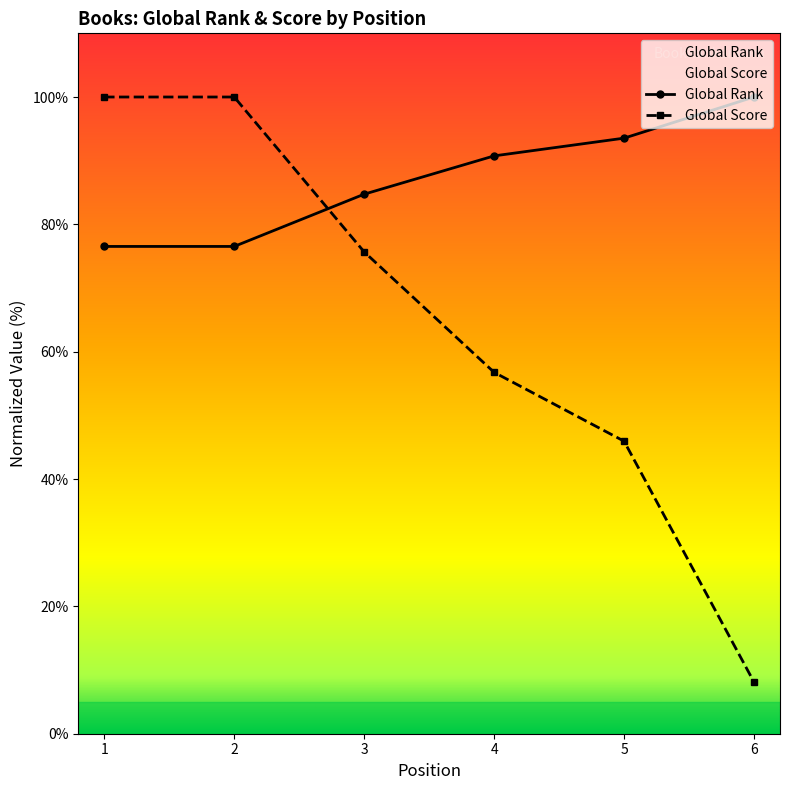

How many lines are shown in the chart?

2